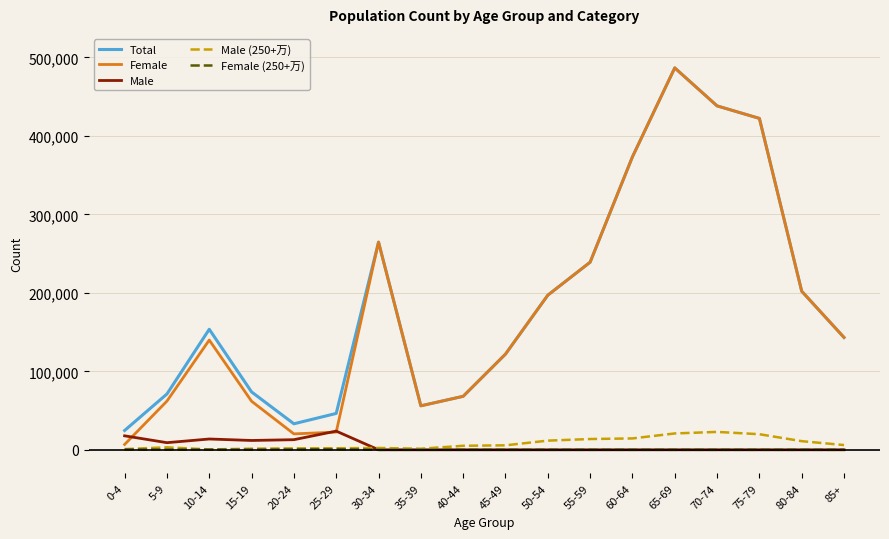

Where is Female nearest to the value 246743?

55-59